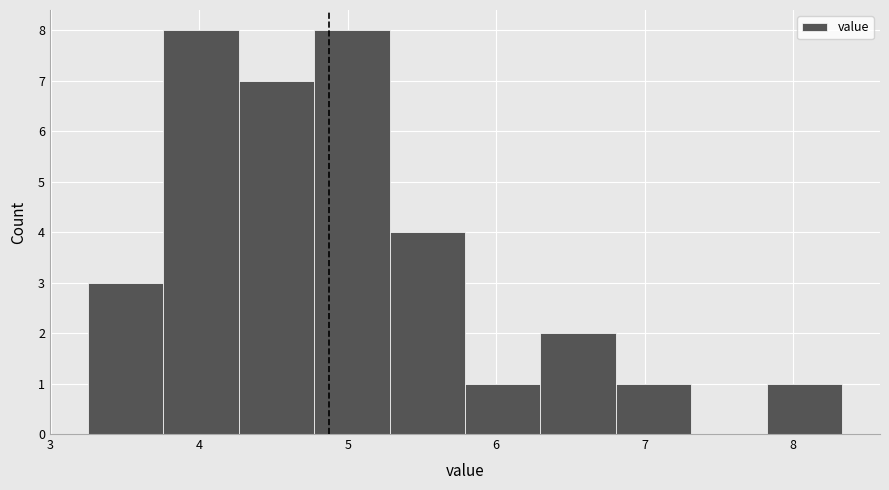

Reading left to right, transcribe this chart: for each bar, give the range it covers on the x-axis and its height. Neither the bar edges nor the heights are printed on the chart, so give them approximately, as read against the axes.

3.3 to 3.8: 3
3.8 to 4.3: 8
4.3 to 4.8: 7
4.8 to 5.3: 8
5.3 to 5.8: 4
5.8 to 6.3: 1
6.3 to 6.8: 2
6.8 to 7.3: 1
7.3 to 7.8: 0
7.8 to 8.3: 1